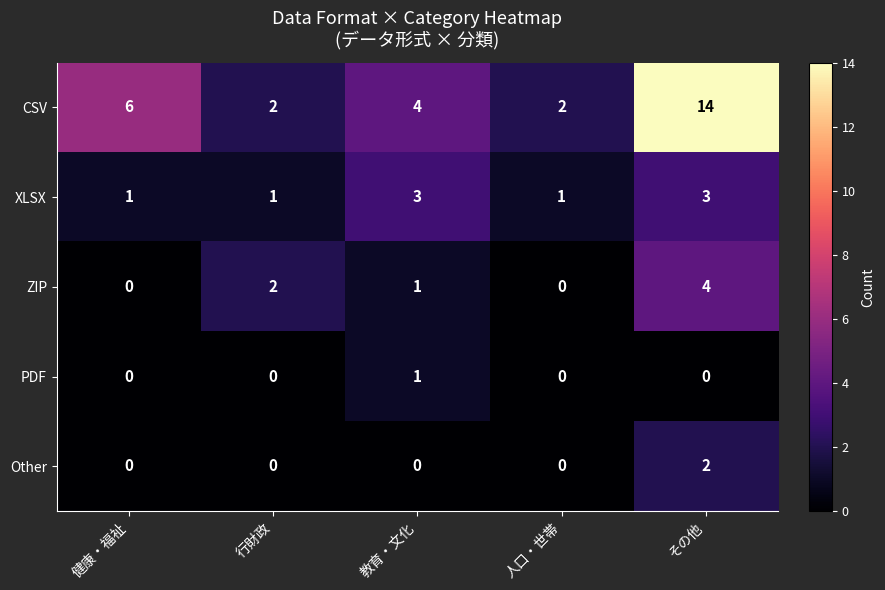

The value of XLSX at 行財政 is 1. True or false?

True